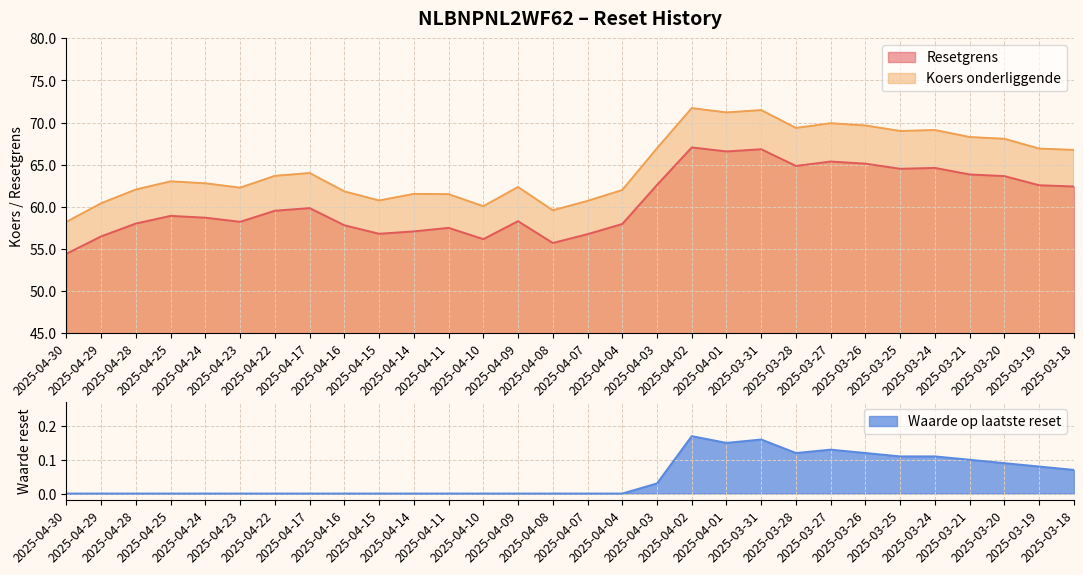

True or false: Resetgrens and Koers onderliggende cross at least once.

False